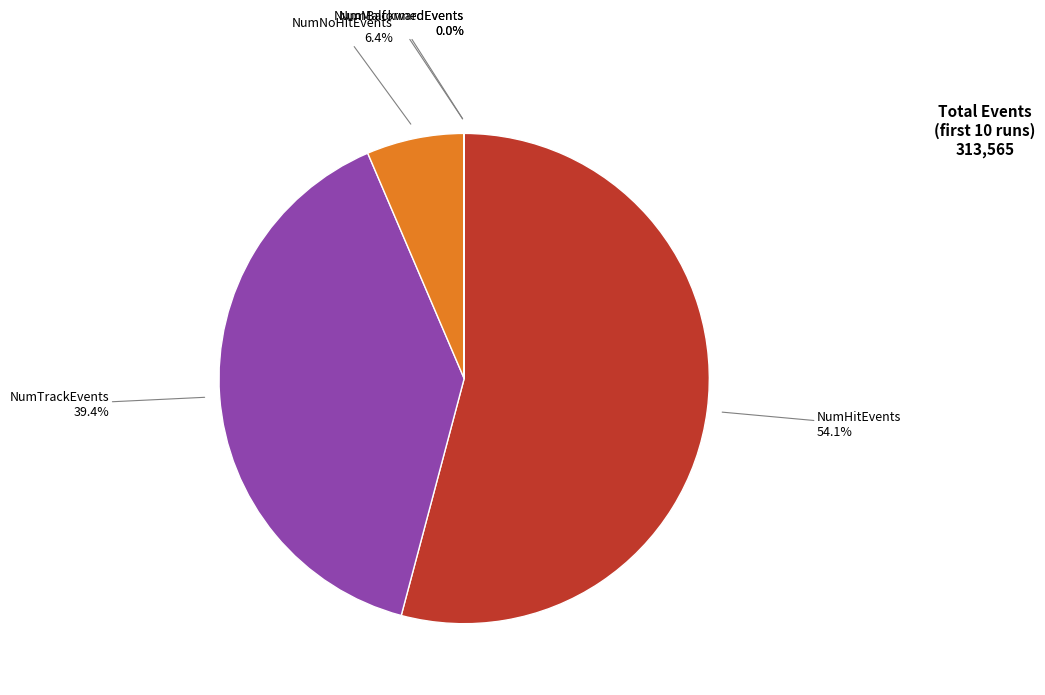

Which category has the biggest portion of the pie?

NumHitEvents